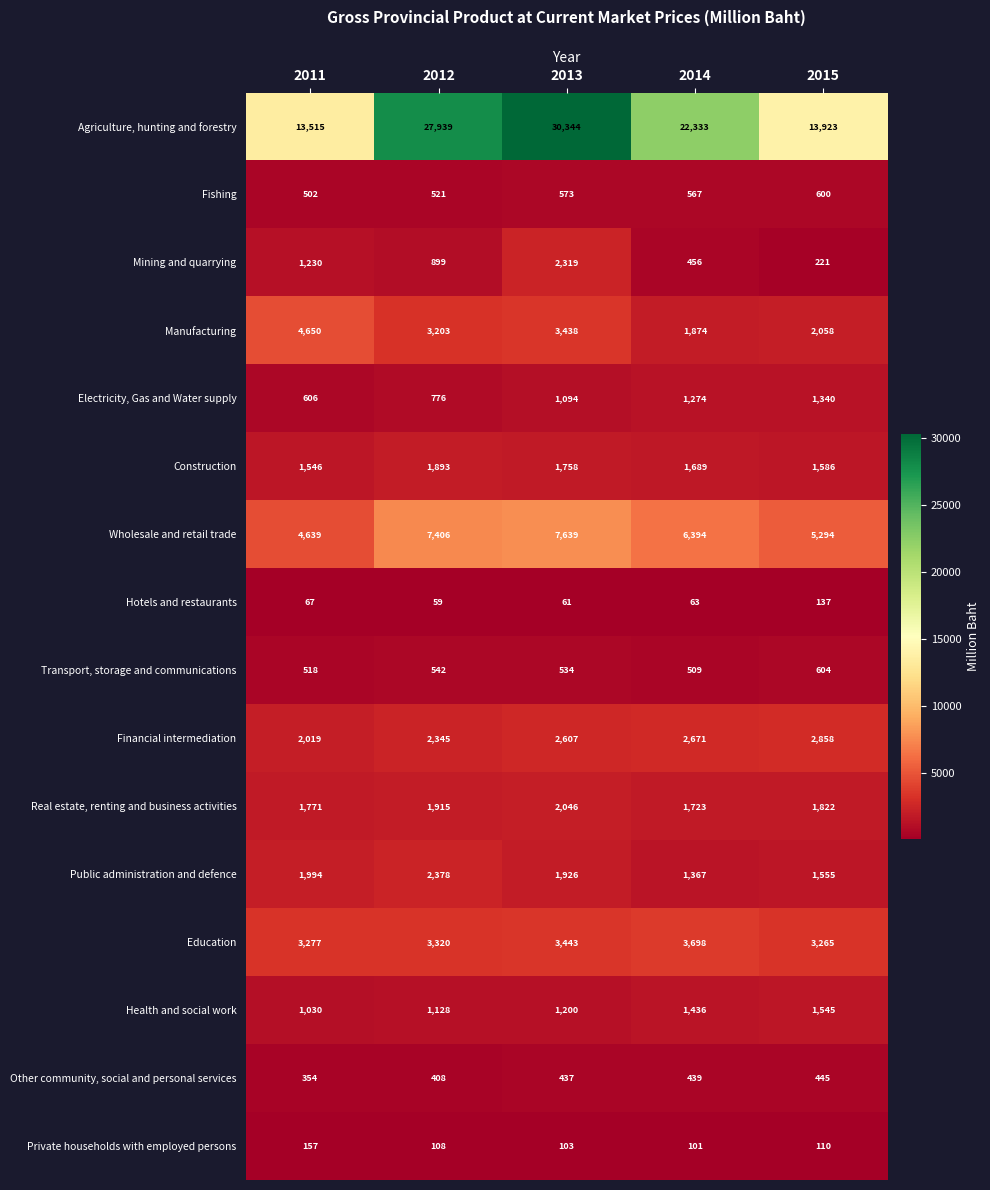

What is the spread (max minus min) of values at 2015?

13813